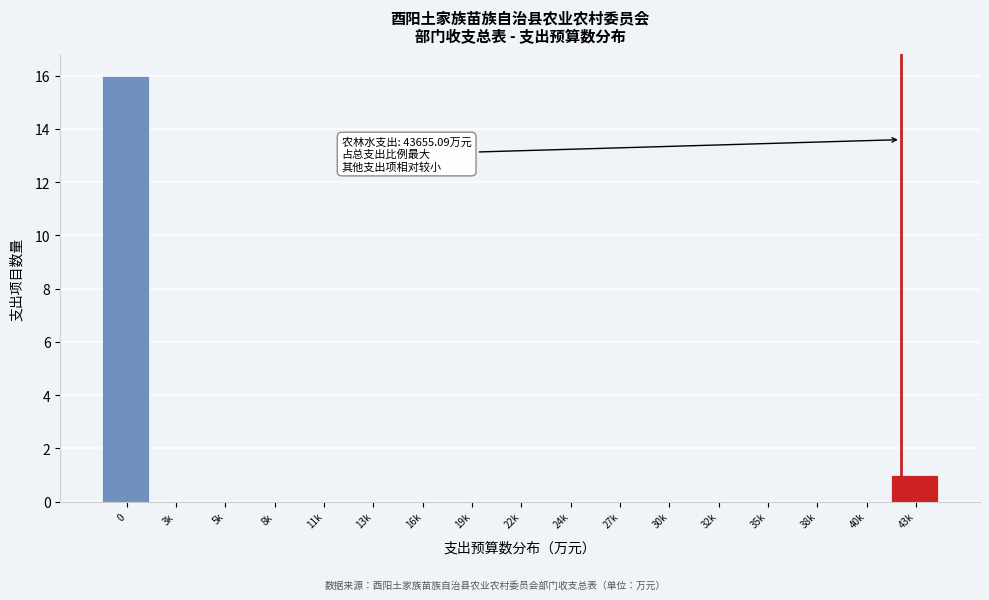

Reading left to right, list all the values displayed in this chart.

0=16	3k=0	5k=0	8k=0	11k=0	13k=0	16k=0	19k=0	22k=0	24k=0	27k=0	30k=0	32k=0	35k=0	38k=0	40k=0	43k=1